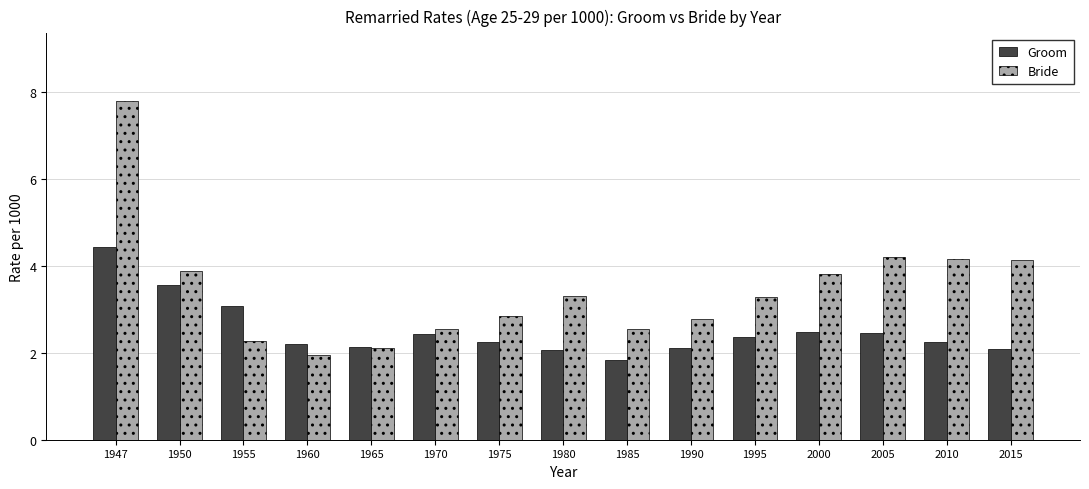

Is the value of Bride at 1965 greater than the value of Groom at 1970?

No